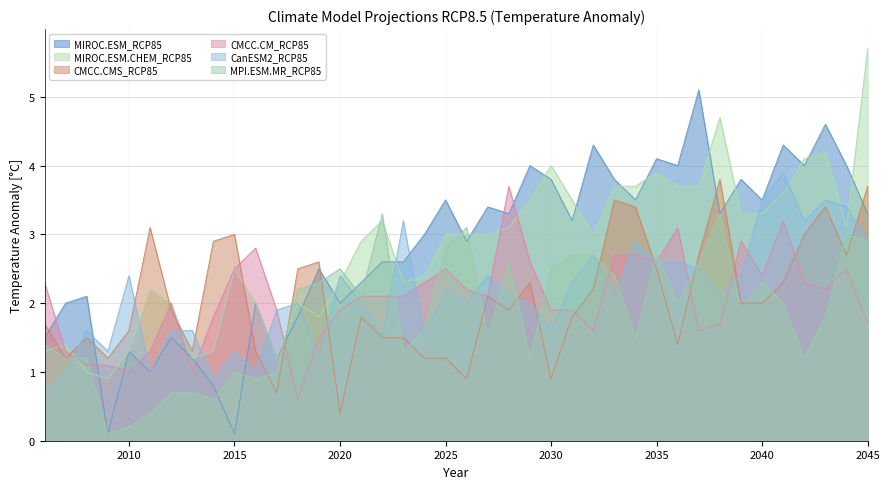

At how many categories does at least one series exceed 3?

24